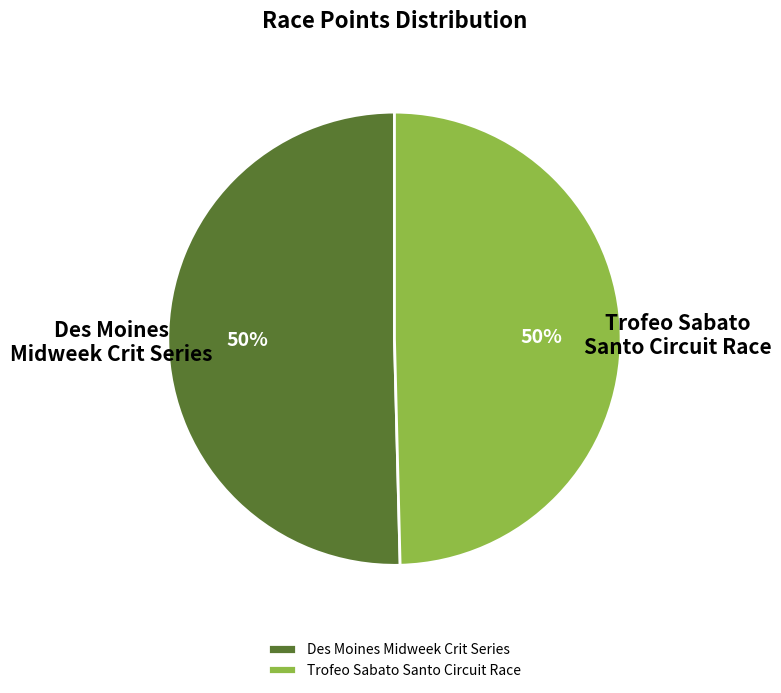

To the nearest percent, what is the combined percentage of Trofeo Sabato Santo Circuit Race and Des Moines Midweek Crit Series?

100%